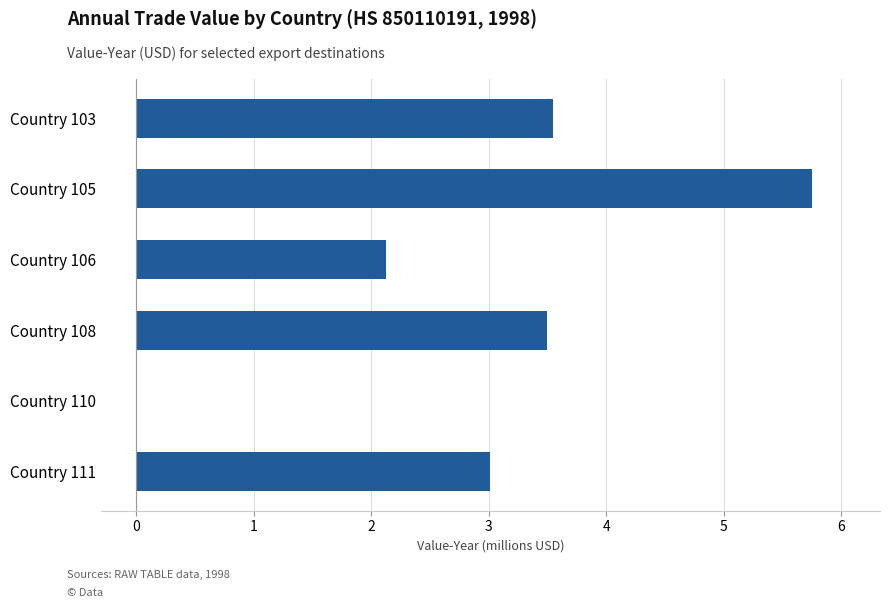

The value at Country 111 is 3.0. True or false?

True